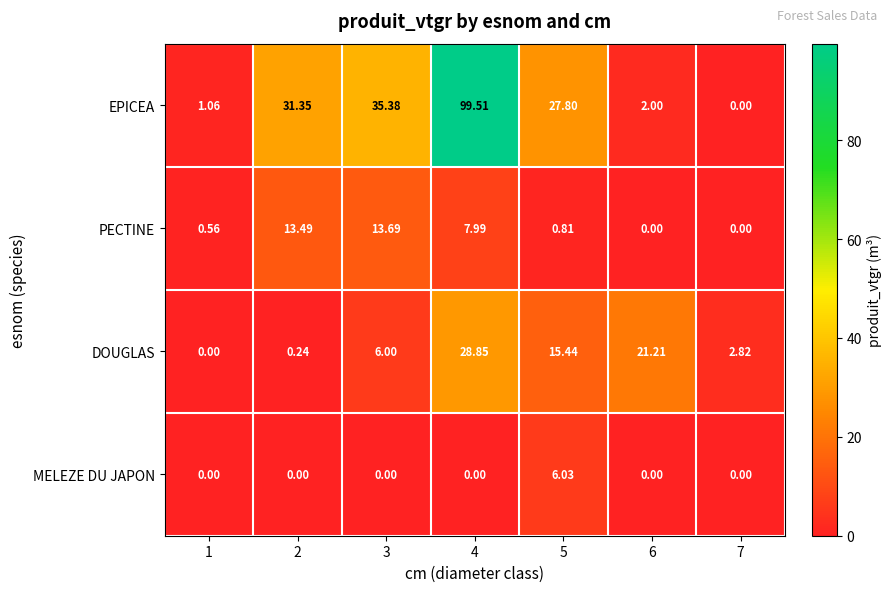

Which series has the largest total across all categories?

EPICEA